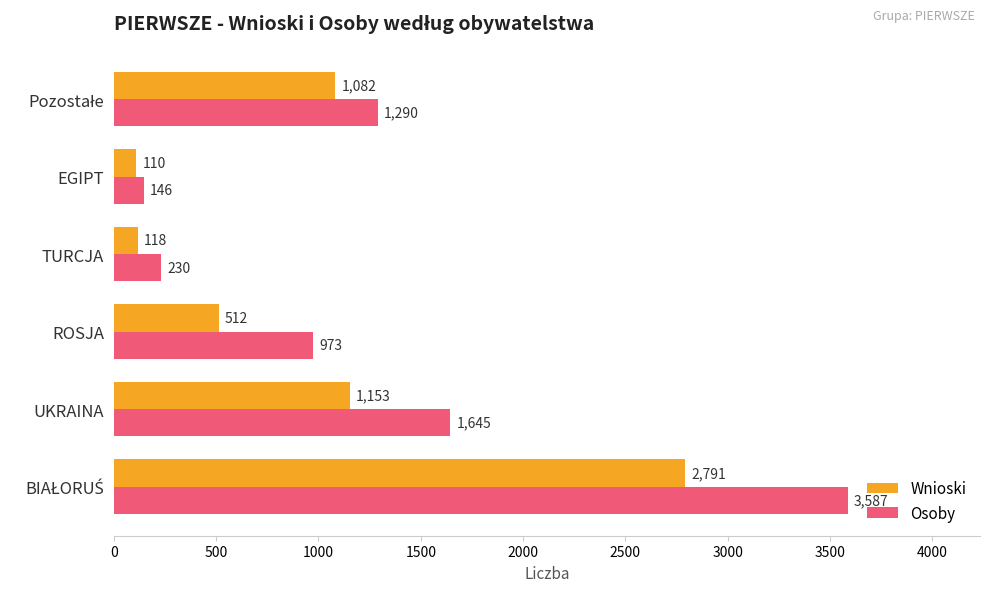

What is the difference between the second highest and minimum values in the Osoby series?

1499